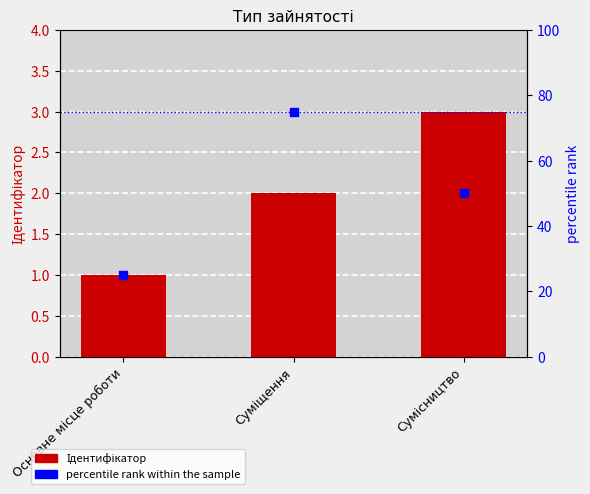

What are all the series names shown in the legend?

Ідентифікатор, percentile rank within the sample